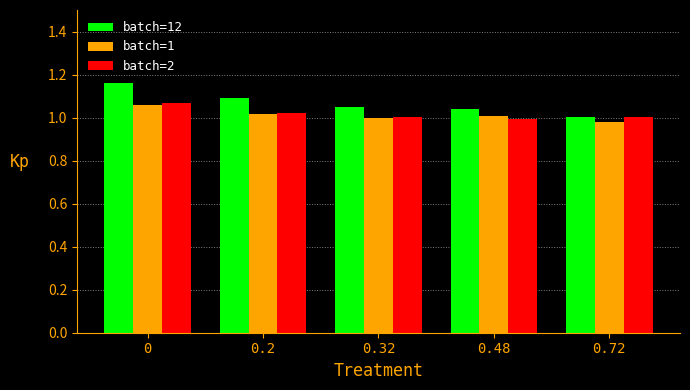

Is it true that batch=12 equals 1.5 at 0.2?

False